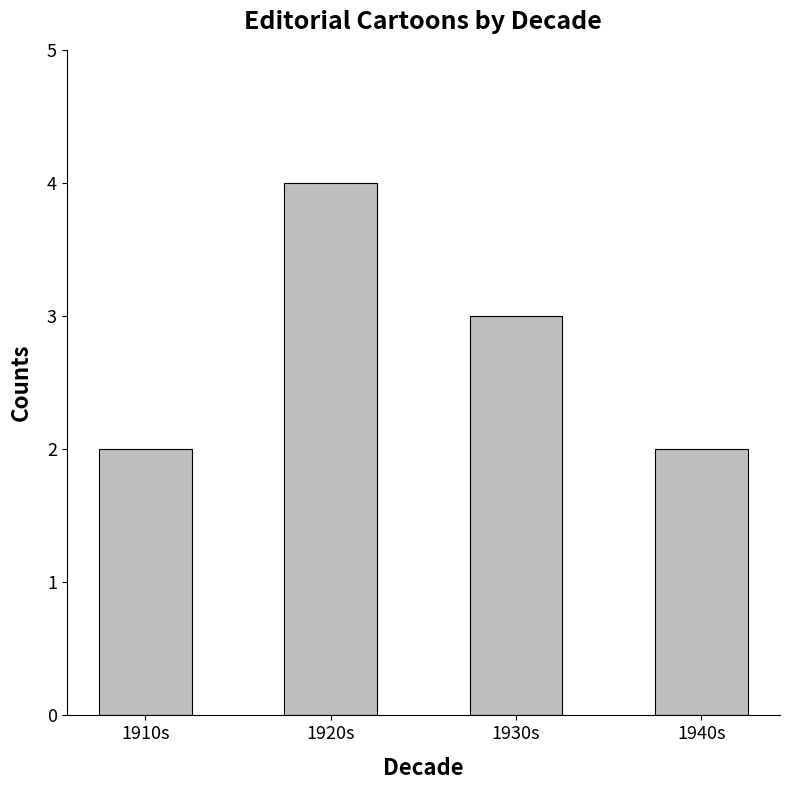

How many bars are there in total?

4